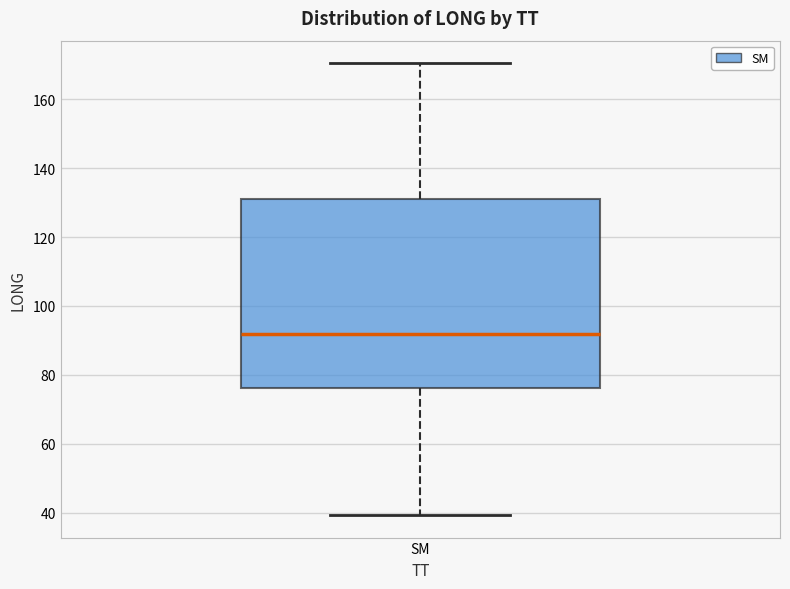

Where does the median line of the box for SM sit on the y-axis? The values are not printed on the chart, so give them approximately, as read against the axis.

92